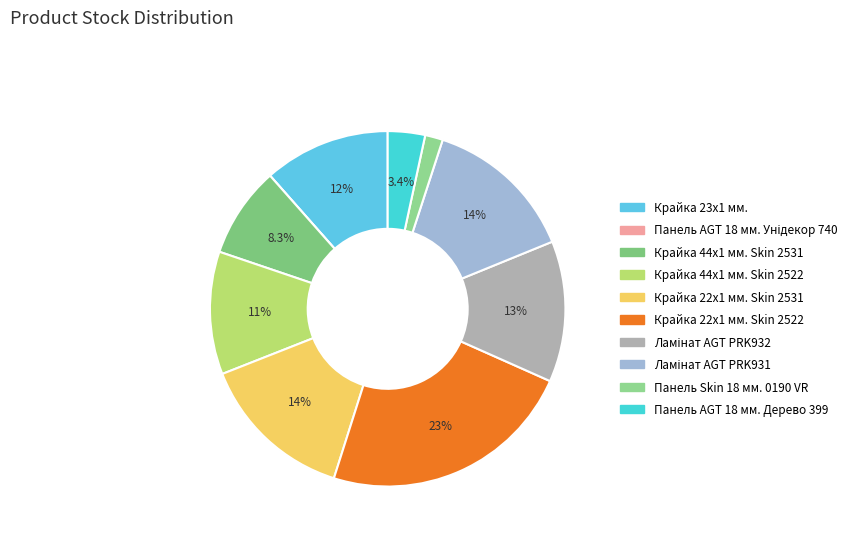

How many slices are in this pie chart?

10